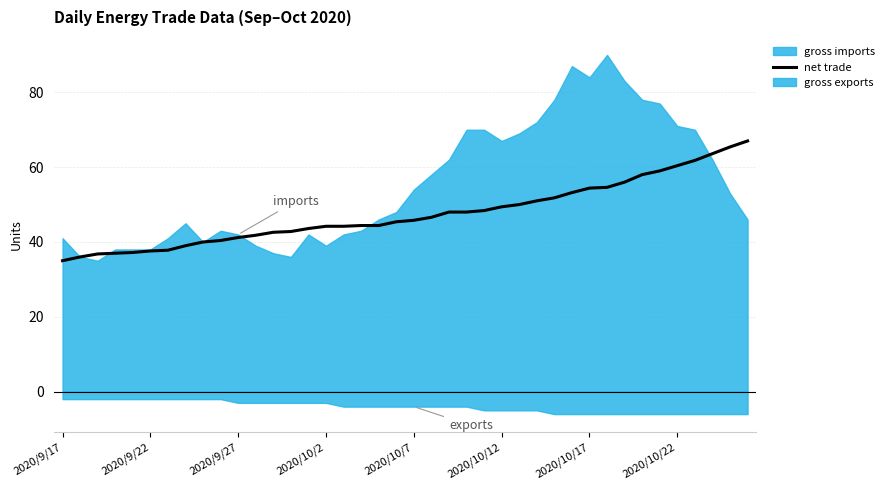

True or false: the data shows 57.3 at 8.

False